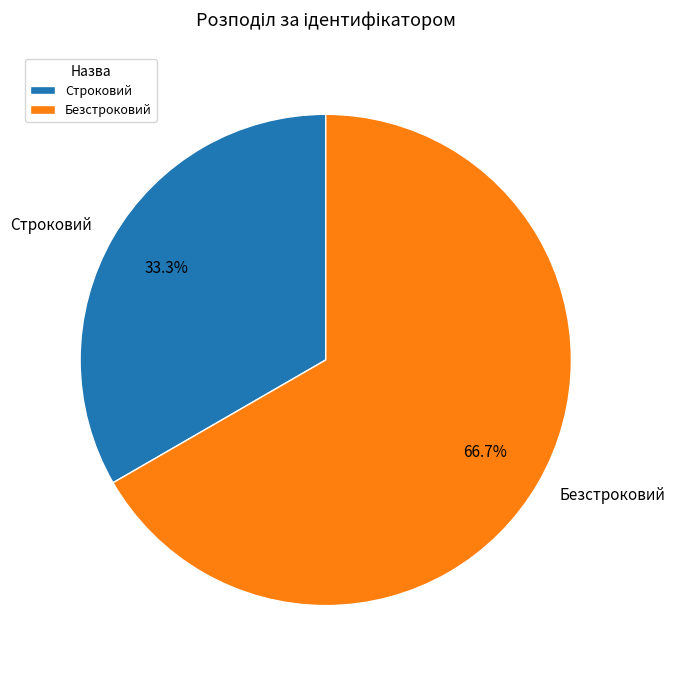

To the nearest percent, what is the combined percentage of Безстроковий and Строковий?

100%